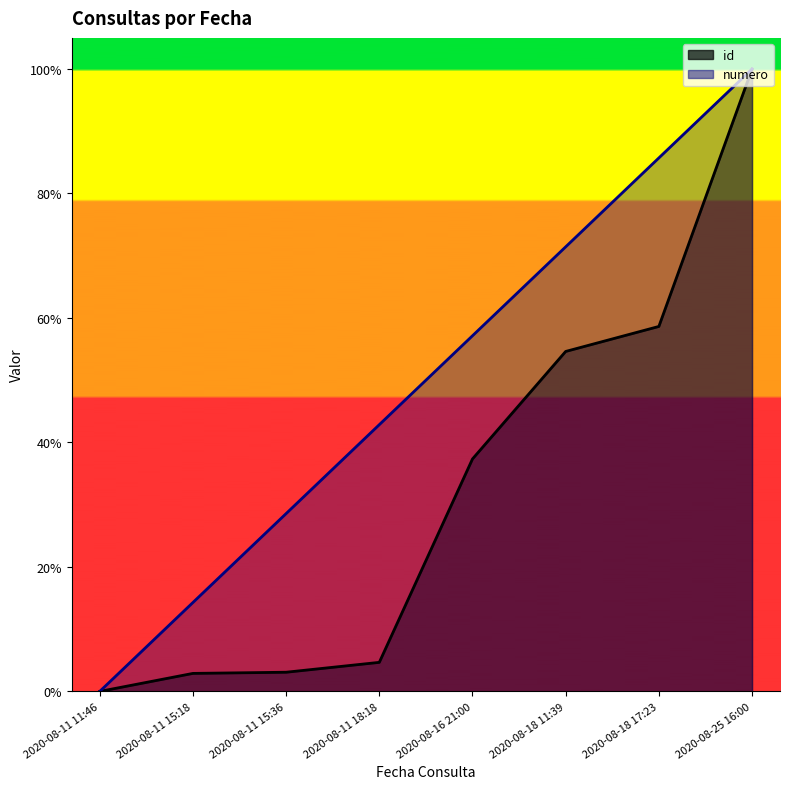

Which series has the largest total across all categories?

numero